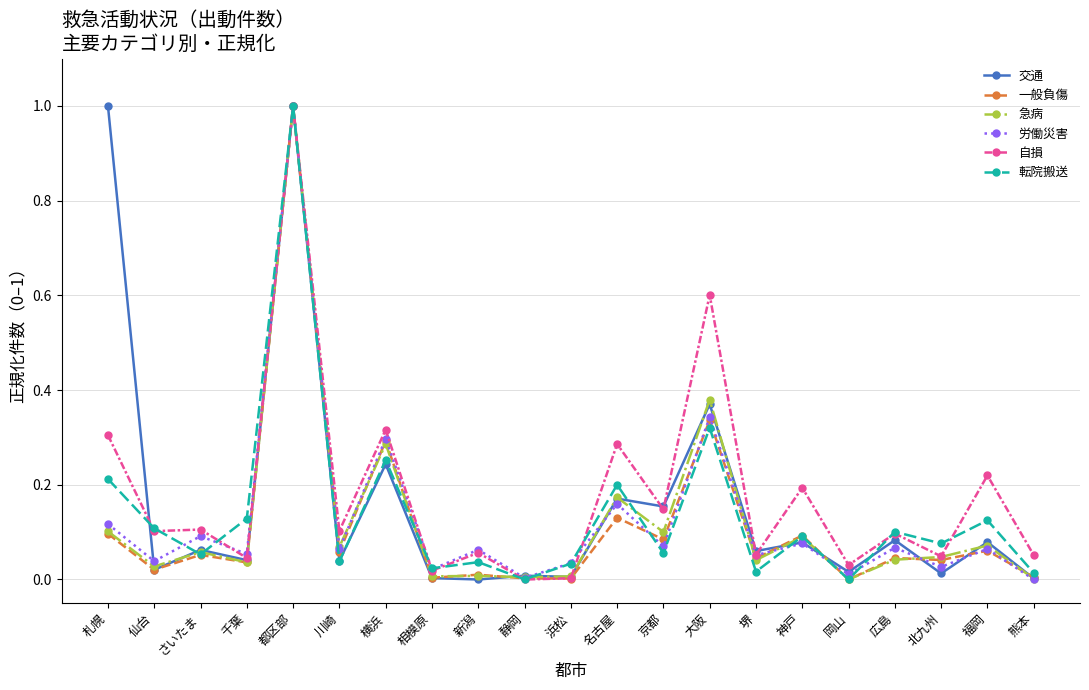

Which category has the highest value in the 自損 series?

都区部